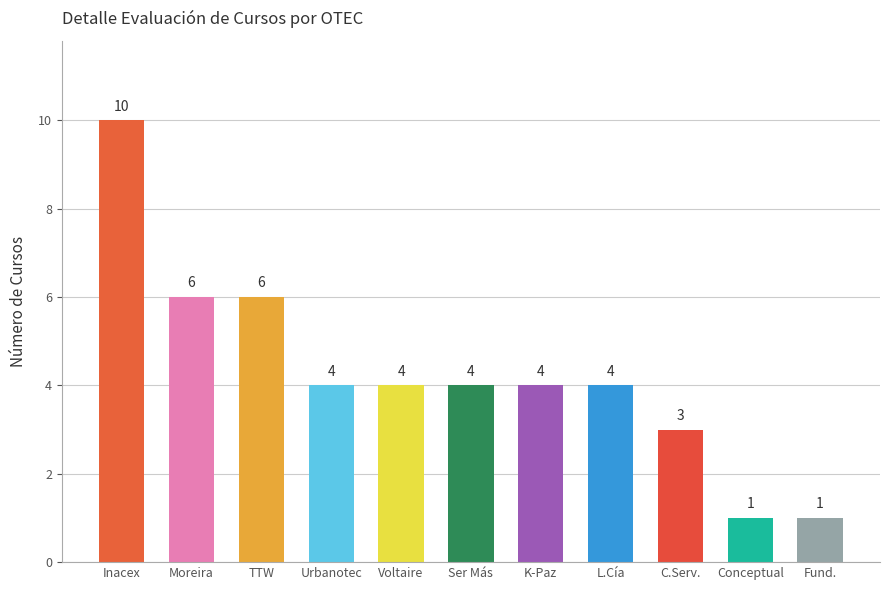

What value does the data have at C.Serv.?

3